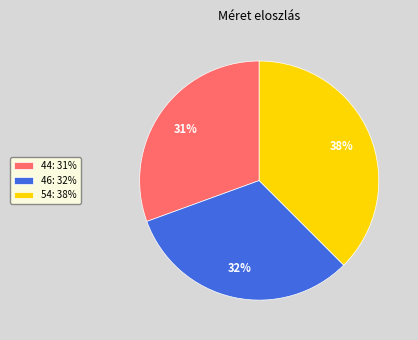

Which slice is the largest?

54